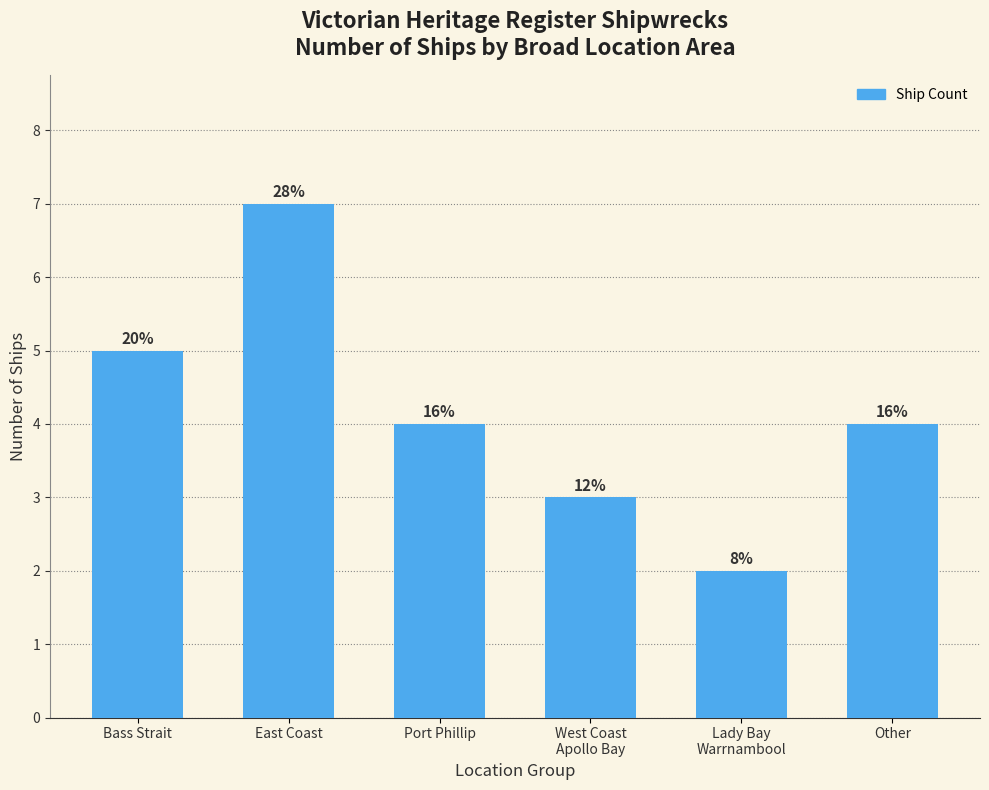

What is the minimum value shown in the chart?

2